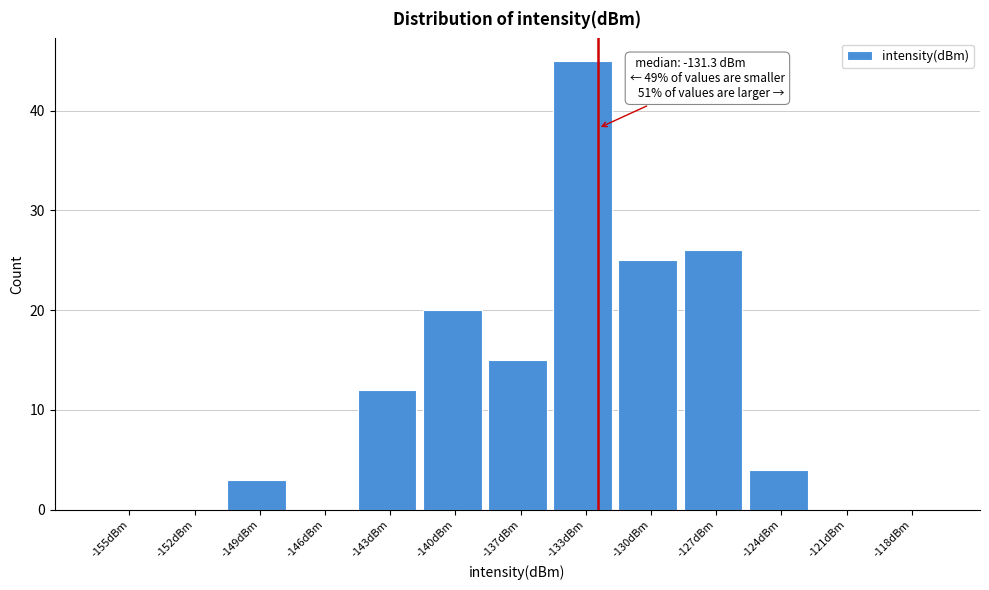

Reading right to left, list all the values displayed in this chart.

-118dBm=0	-121dBm=0	-124dBm=4	-127dBm=26	-130dBm=25	-133dBm=45	-137dBm=15	-140dBm=20	-143dBm=12	-146dBm=0	-149dBm=3	-152dBm=0	-155dBm=0